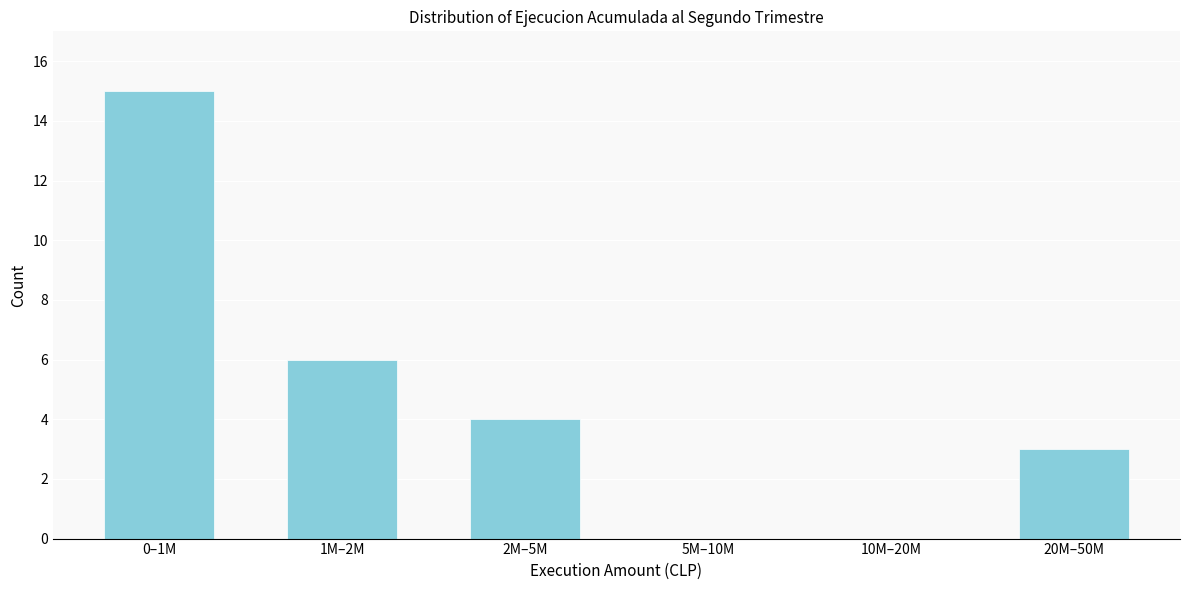

Reading left to right, transcribe all the data shown in this chart.

0–1M=15	1M–2M=6	2M–5M=4	5M–10M=0	10M–20M=0	20M–50M=3